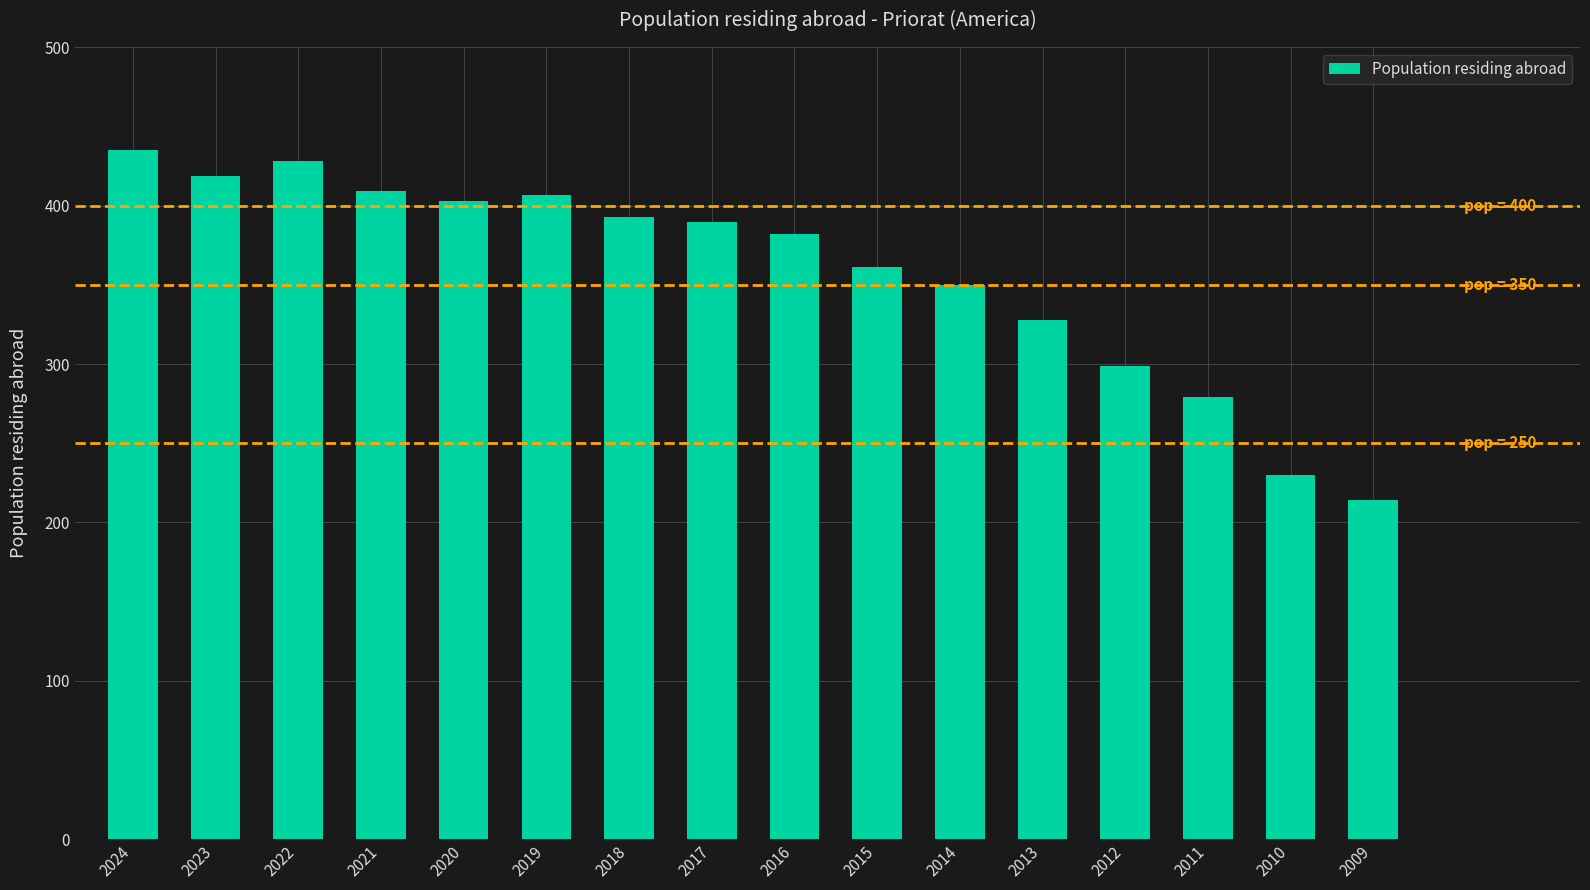

Approximately how many times larger is the value at 2012 compared to 2023?

0.7